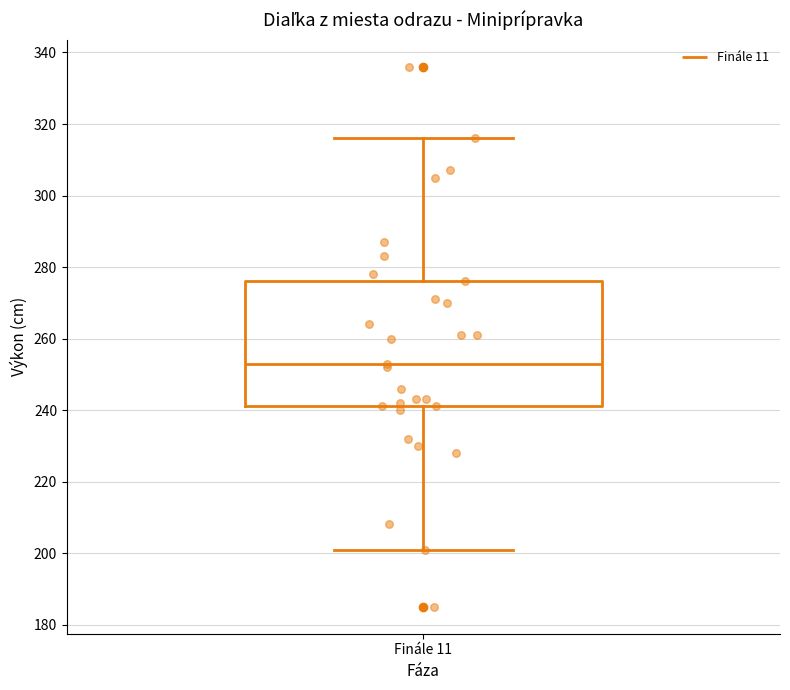

Read this box plot against the y-axis: the position of the median line, the range covered by the box, and the ends of both whiskers. The values are not printed on the chart, so give them approximately, as read against the axis.

median 254, box 242 to 276, whiskers 202 to 316